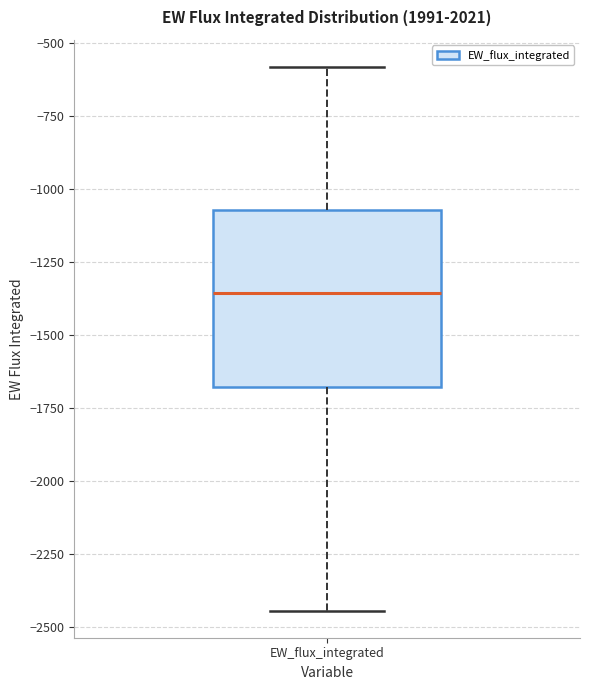

Read this box plot against the y-axis: the position of the median line, the range covered by the box, and the ends of both whiskers. The values are not printed on the chart, so give them approximately, as read against the axis.

median -1350, box -1700 to -1050, whiskers -2450 to -600